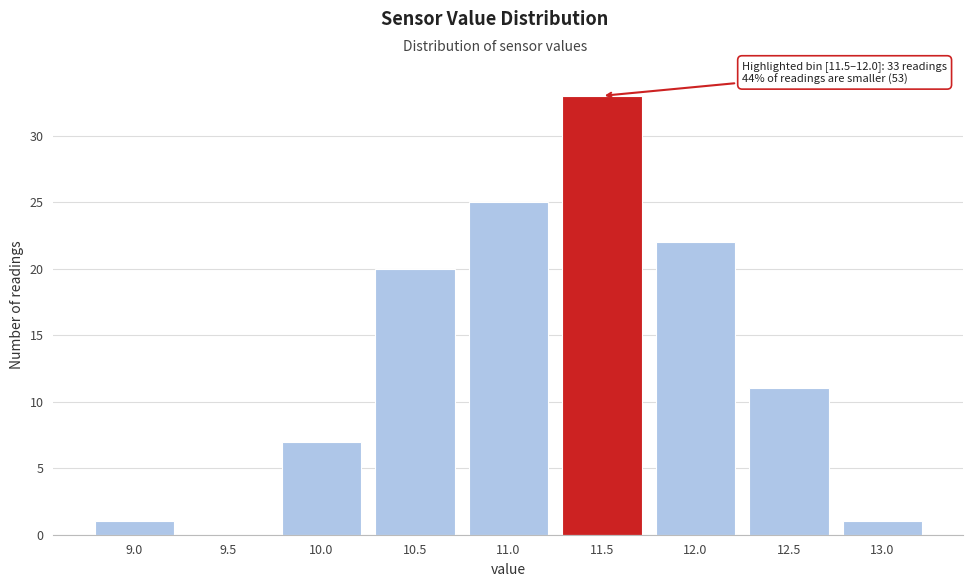

Reading left to right, what are all the values shown in this chart?

9.0=1	9.5=0	10.0=7	10.5=20	11.0=25	11.5=33	12.0=22	12.5=11	13.0=1